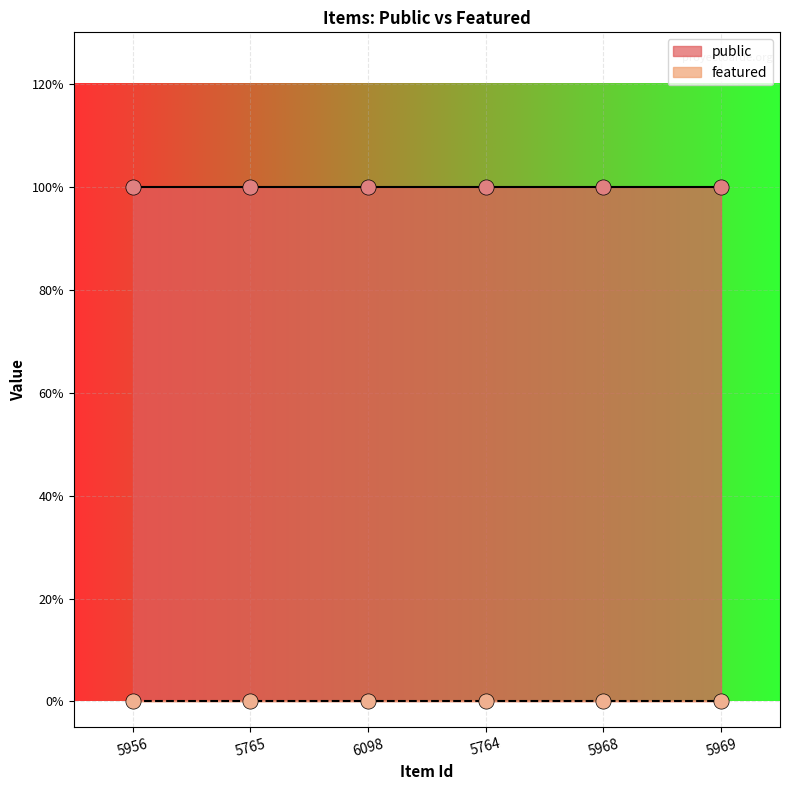

Which series contains the highest Y value?

public